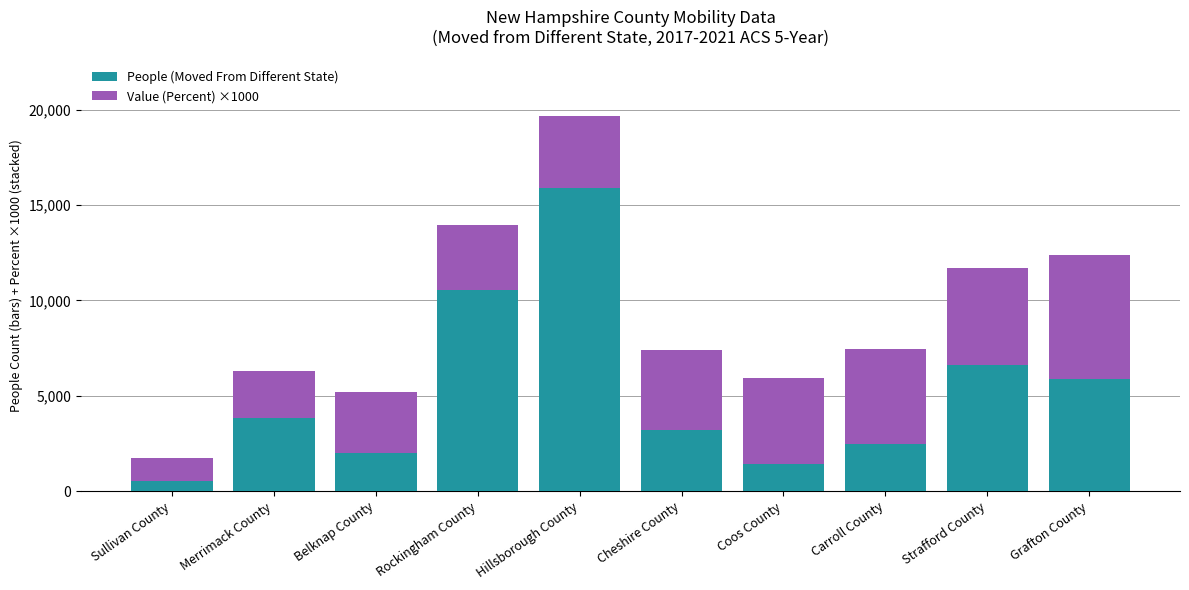

What is the difference between the maximum and minimum values in the People (Moved From Different State) series?

15373